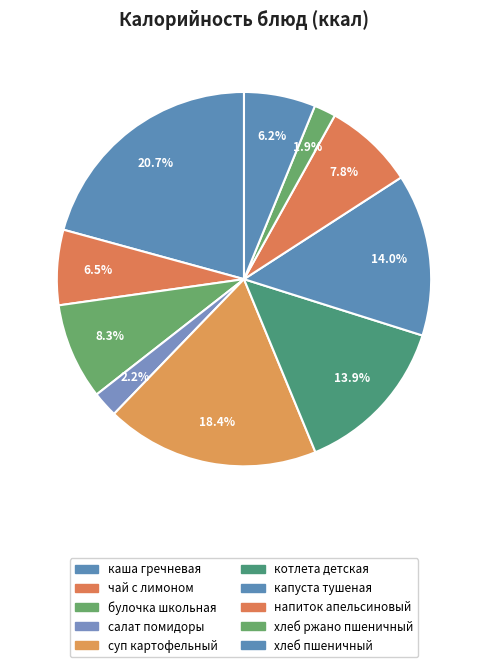

Count the number of slices in the pie.

10